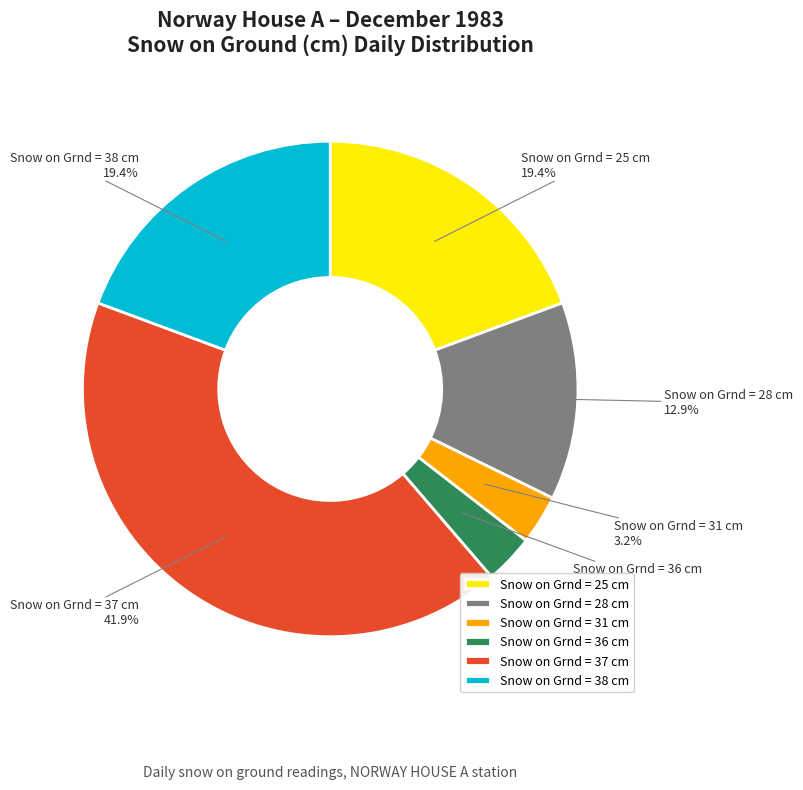

Between Snow on Grnd = 37 cm and Snow on Grnd = 31 cm, which is larger?

Snow on Grnd = 37 cm